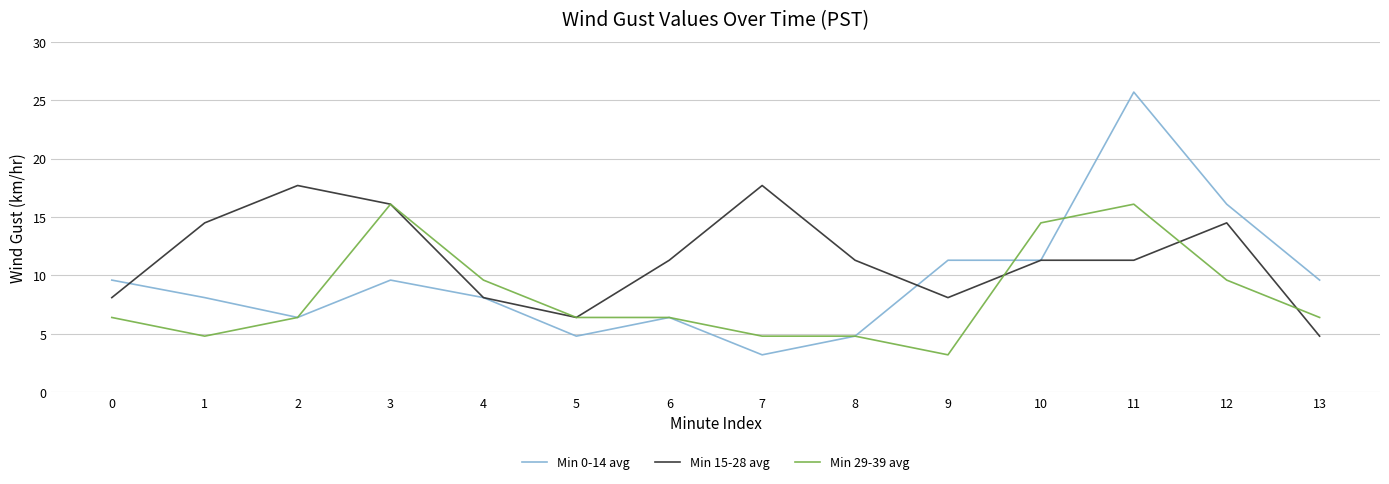

Which series has the largest range (max minus min)?

Min 0-14 avg